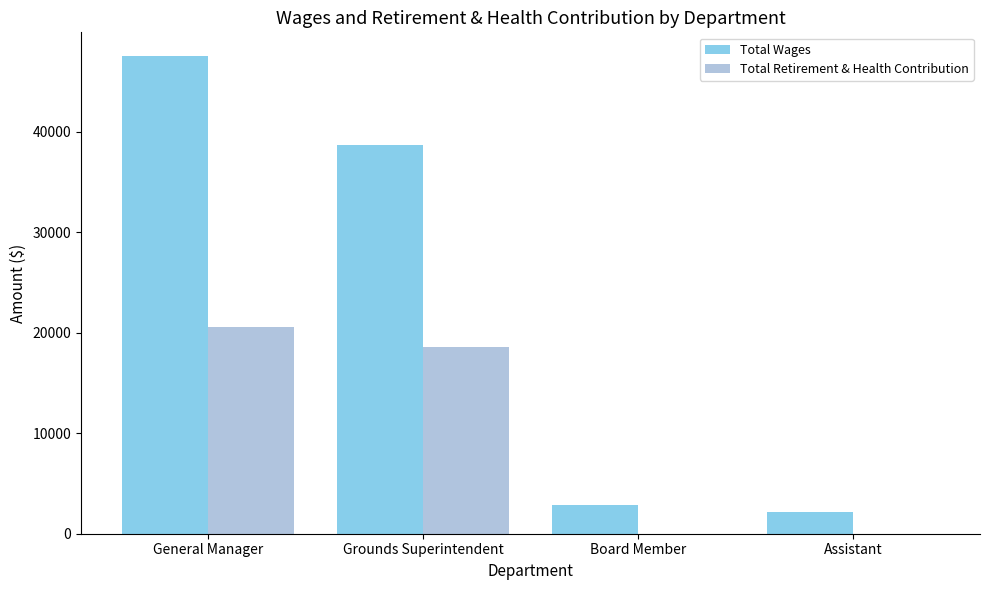

How many data points does each series have?

4